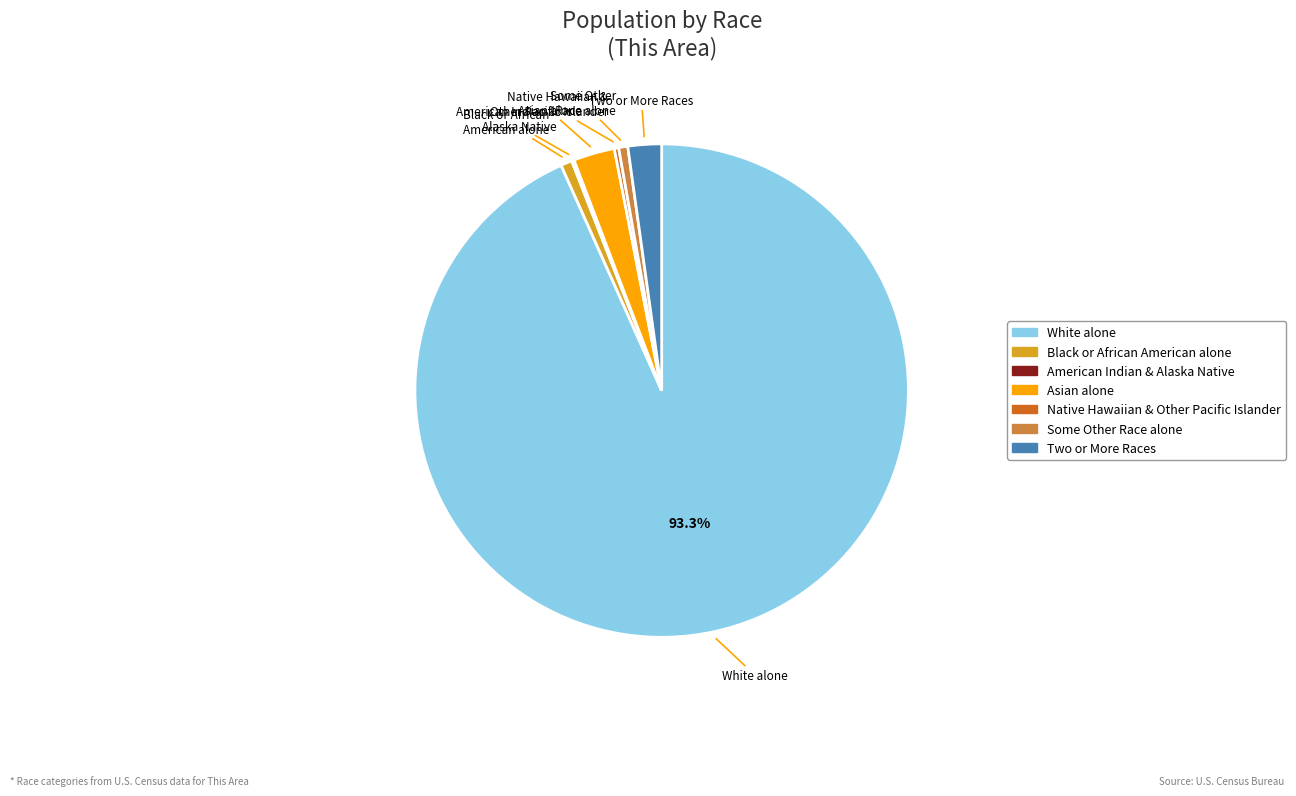

Is there any slice that represents more than half of the pie?

Yes